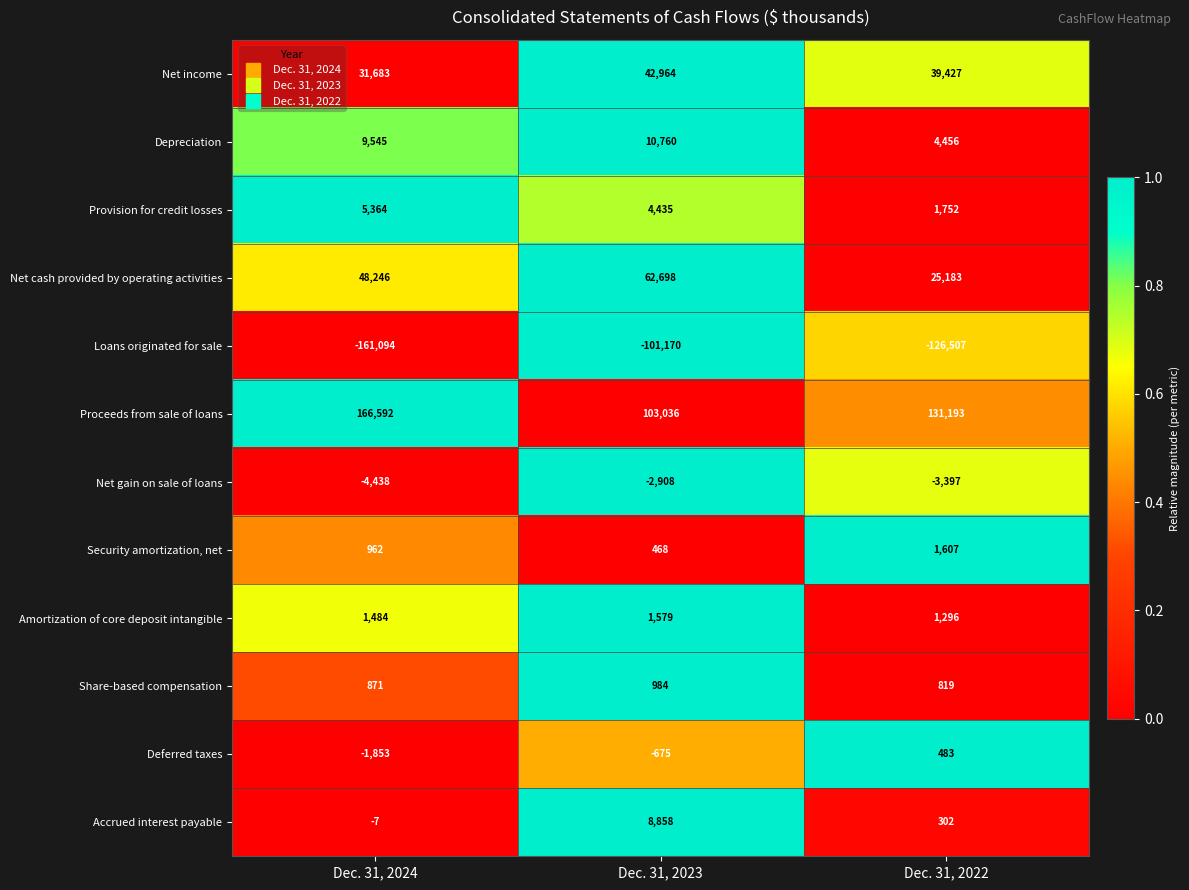

How many series are shown in this chart?

12